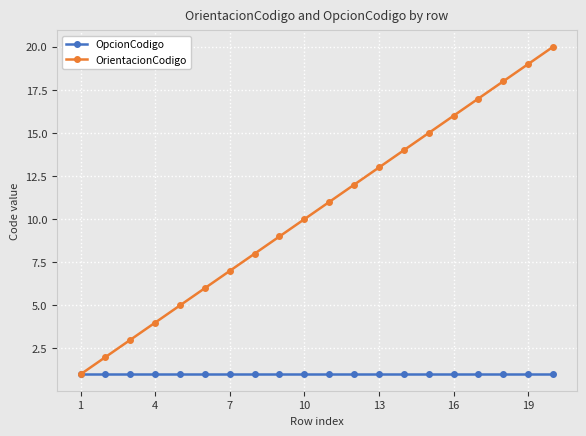

Rank the series by their average value, from lowest to highest.

OpcionCodigo, OrientacionCodigo